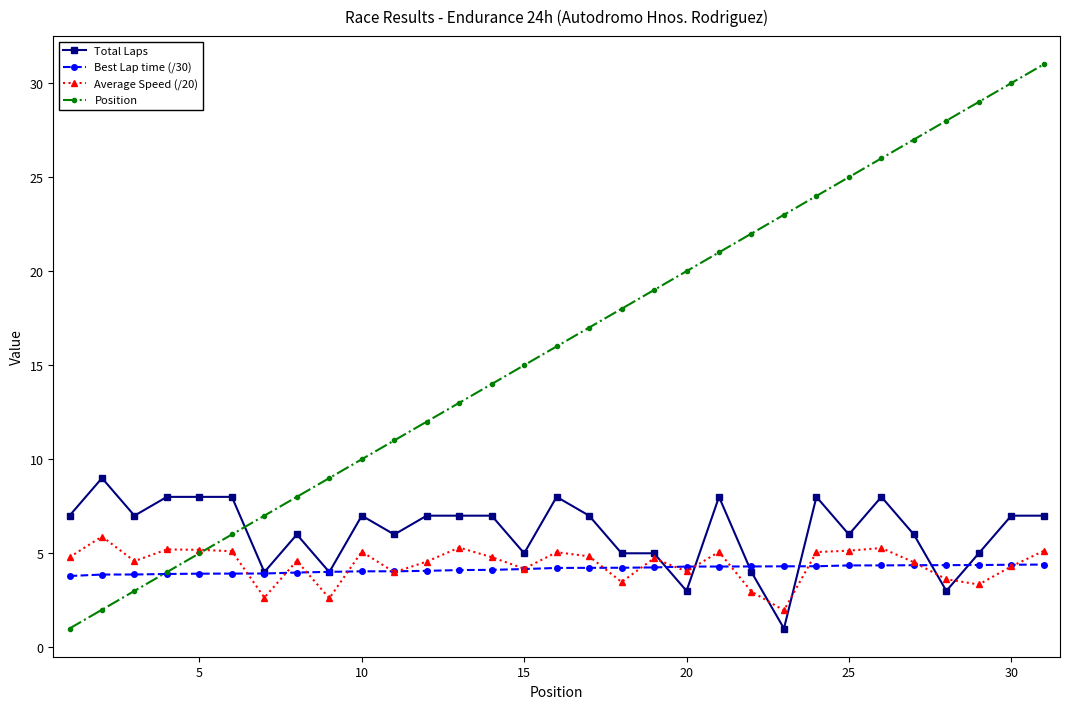

True or false: Position has more than 0 interior local peaks.

False